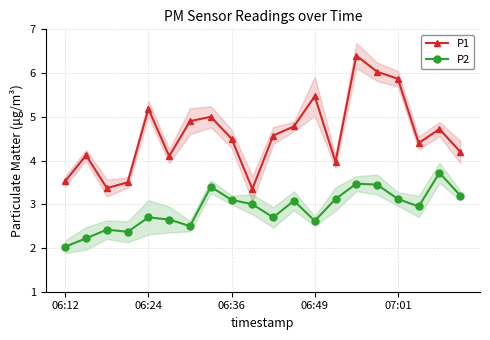

Reading right to left, list all the values displayed in this chart.

P1: 4.2	4.7	4.4	5.9	6.0	6.4	4.0	5.5	4.8	4.6	3.4	4.5	5.0	4.9	4.1	5.2	3.5	3.4	4.1	3.5
P2: 3.2	3.7	3.0	3.1	3.5	3.5	3.1	2.6	3.1	2.7	3.0	3.1	3.4	2.5	2.6	2.7	2.4	2.4	2.2	2.0